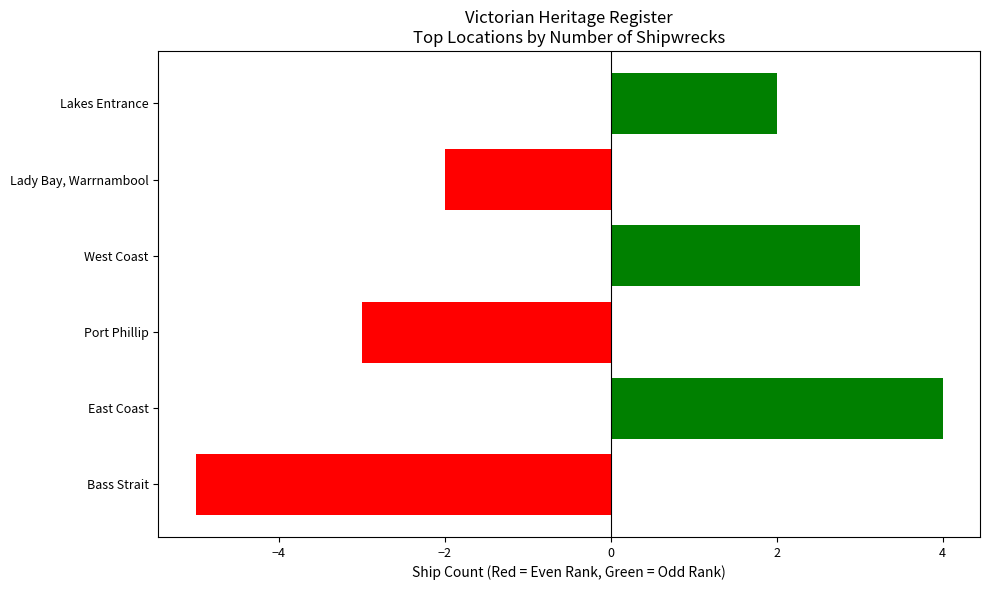

Reading top to bottom, extract all data points from this chart.

2	-2	3	-3	4	-5